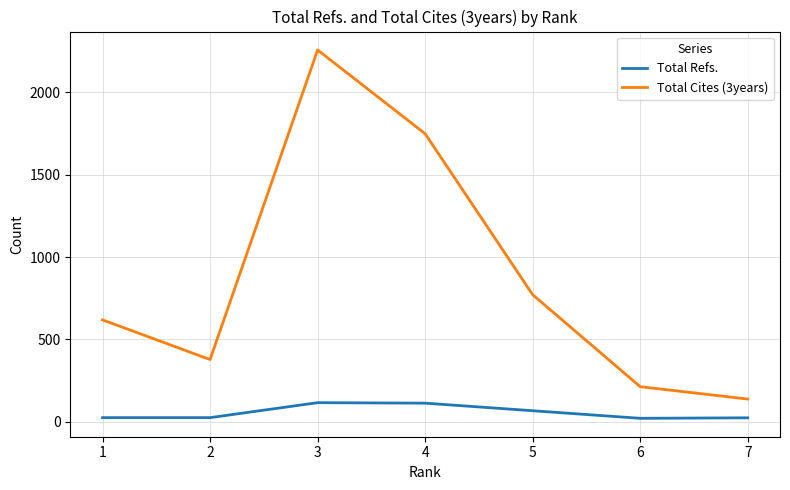

At which category is the sum across all series the highest?

3